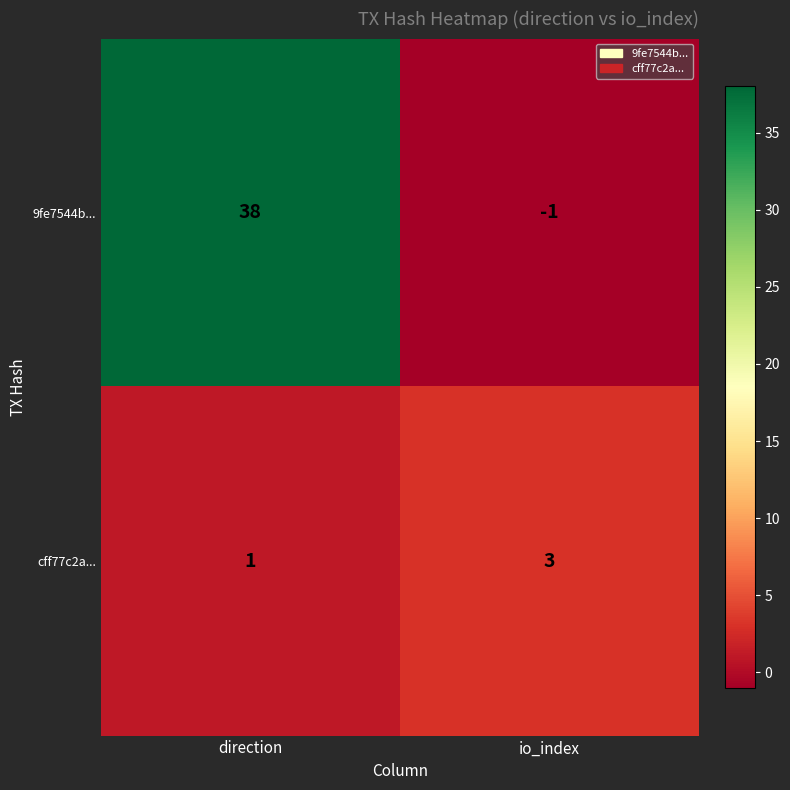

The value of 9fe7544b... at direction is 38. True or false?

True